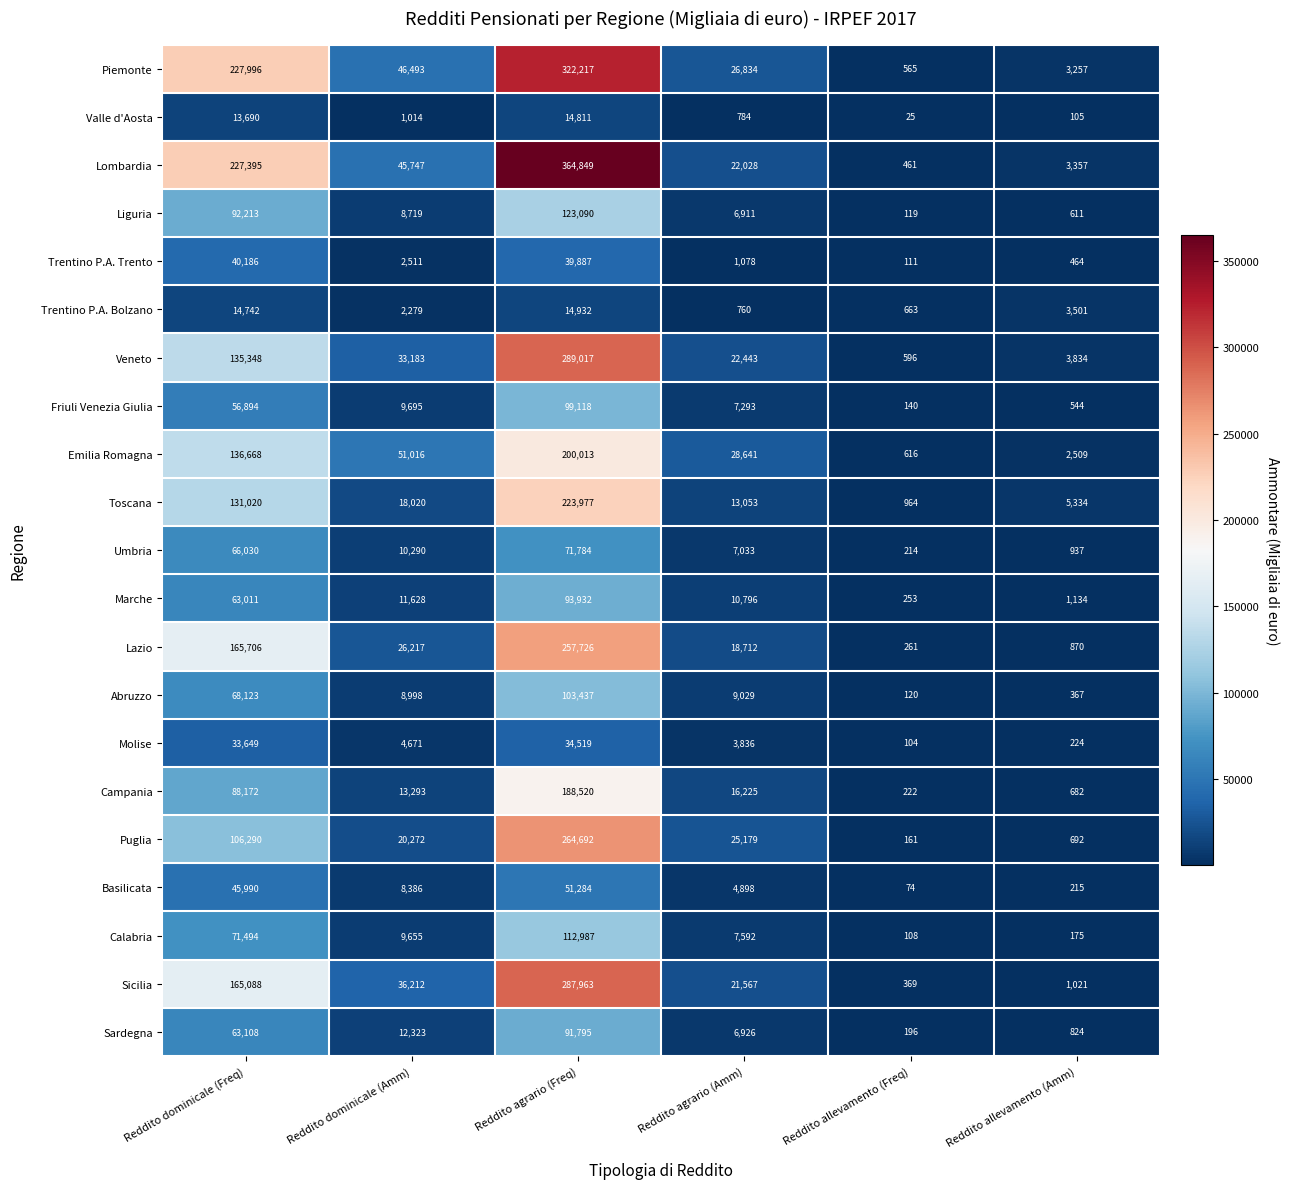

Between Reddito dominicale (Amm) and Reddito agrario (Freq), which series saw the biggest shift?

Lombardia